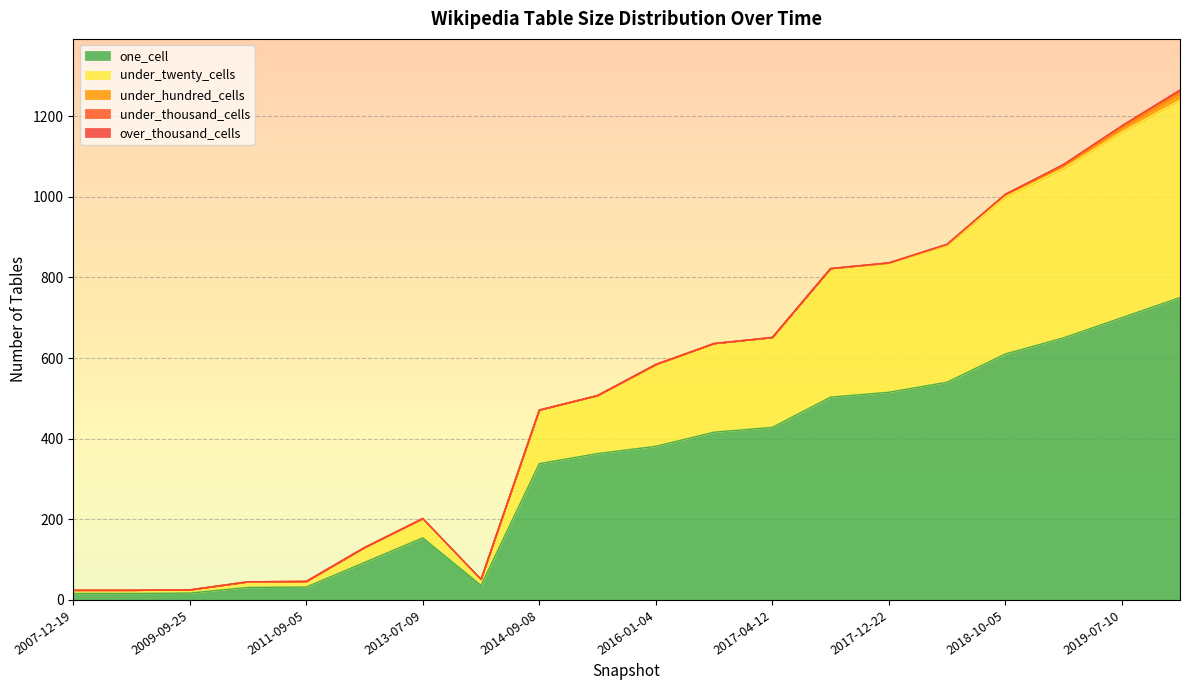

List the series in order of their peak value, lowest first.

over_thousand_cells, under_thousand_cells, under_hundred_cells, under_twenty_cells, one_cell